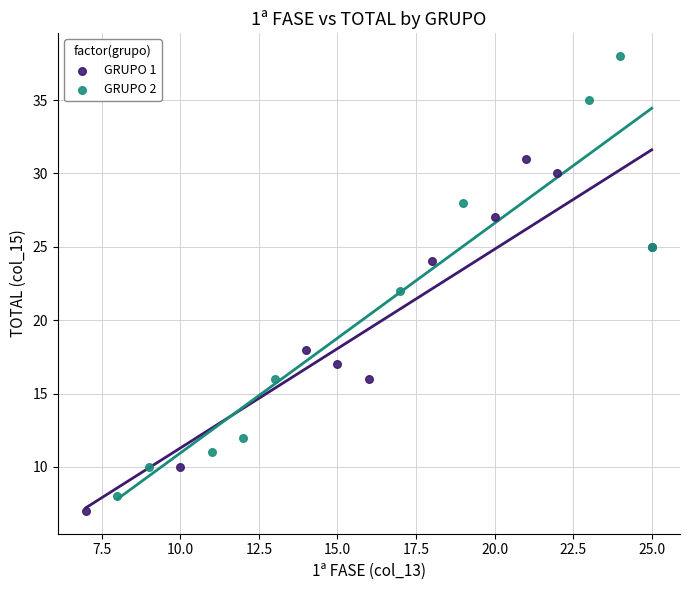

Which series reaches the maximum Y coordinate?

GRUPO 2